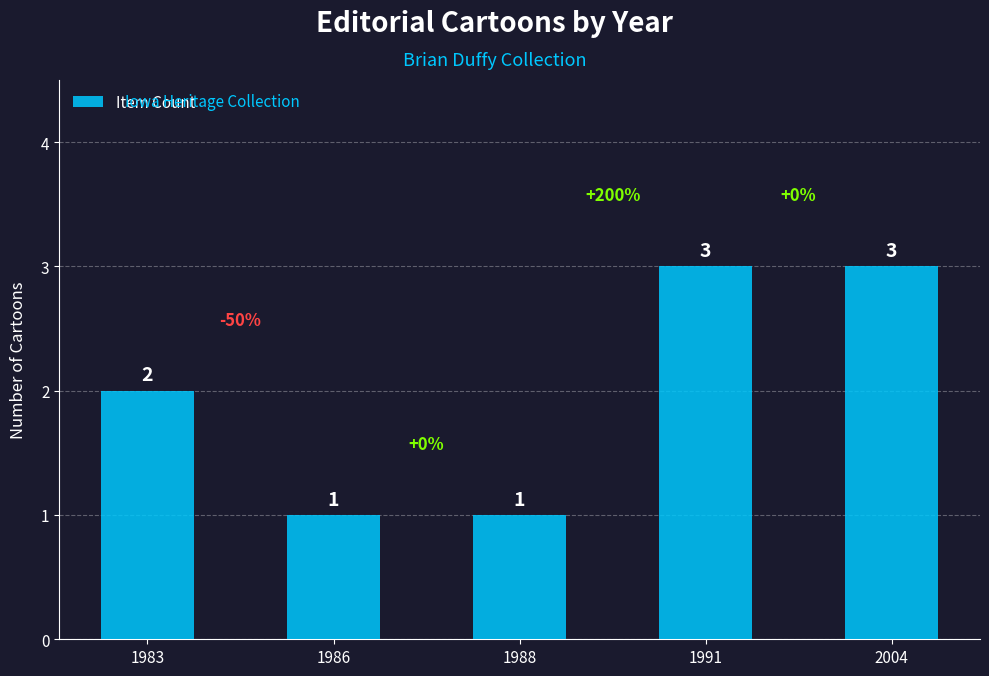

At which label is the value closest to 2?

1983